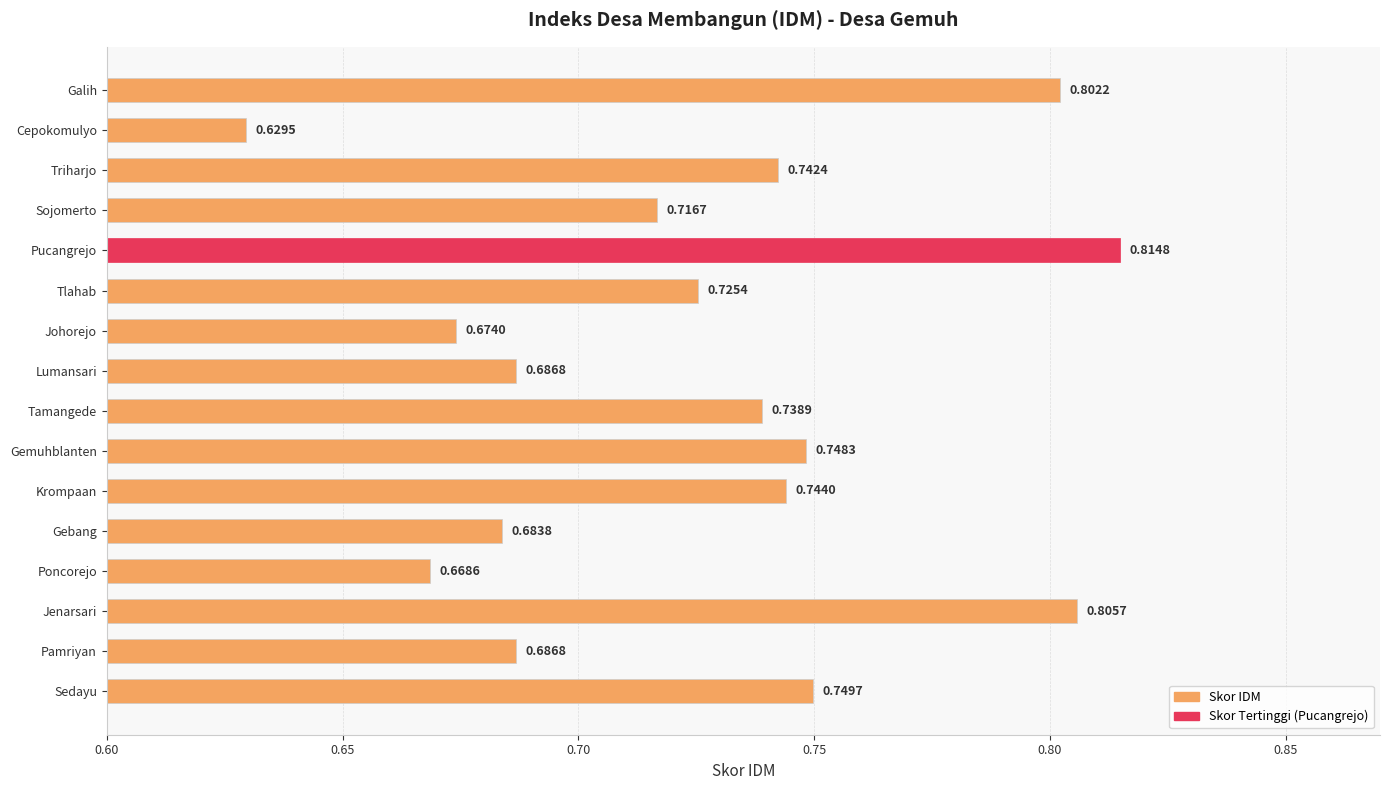

How many categories are shown in the chart?

16